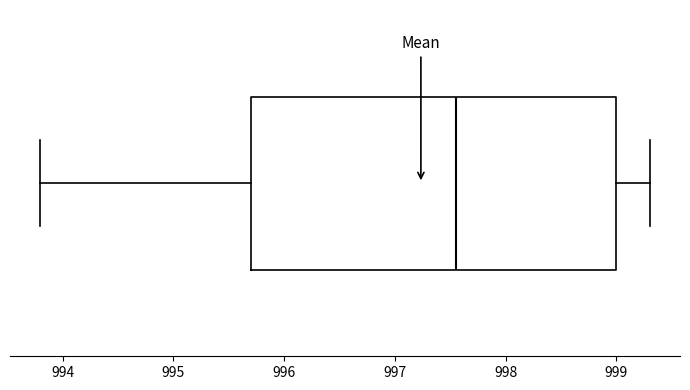

Transcribe this box plot: give where the median line is, the range the box spans, and where the two whiskers end, as read against the x-axis. The values are not printed on the chart, so give them approximately, as read against the axis.

median 997.6, box 995.7 to 999.0, whiskers 993.8 to 999.3